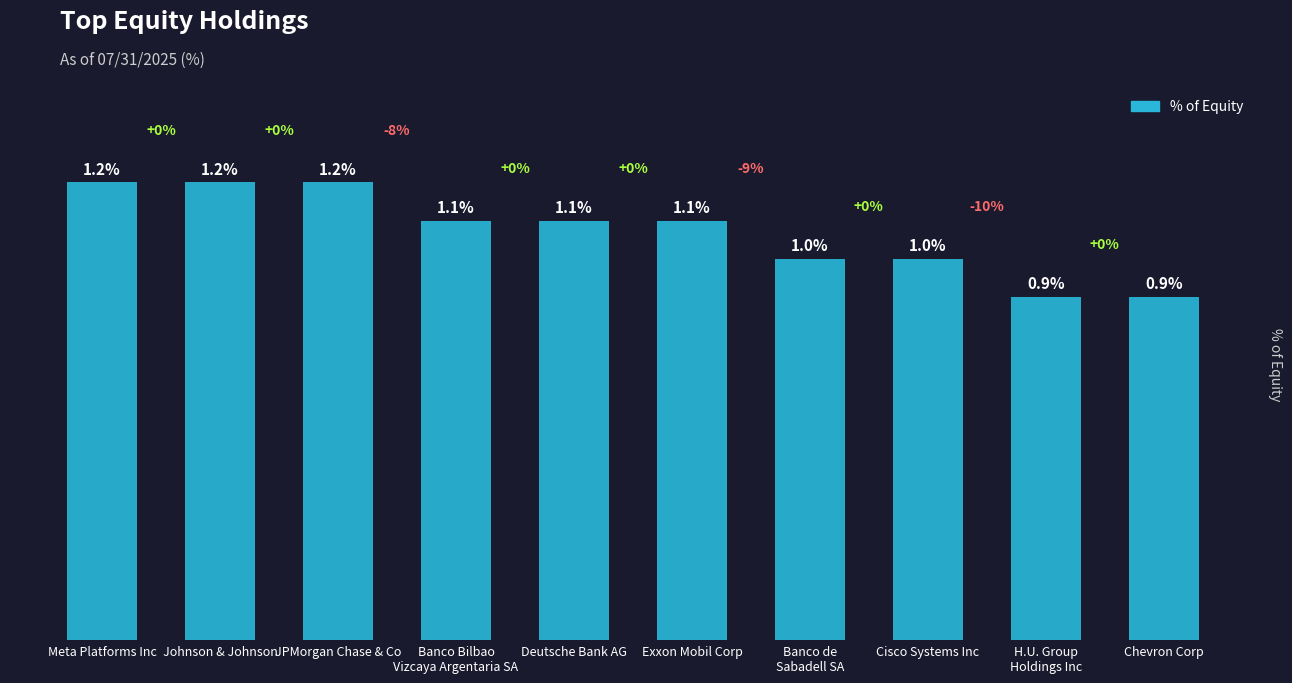

What is the label of the 8th bar from the right?

JPMorgan Chase & Co